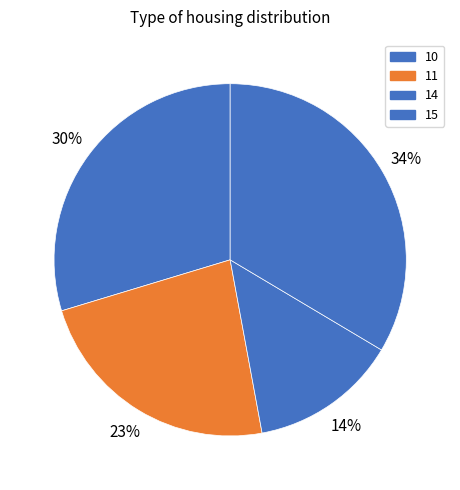

Do 10 and 14 together represent more than half of the pie?

No